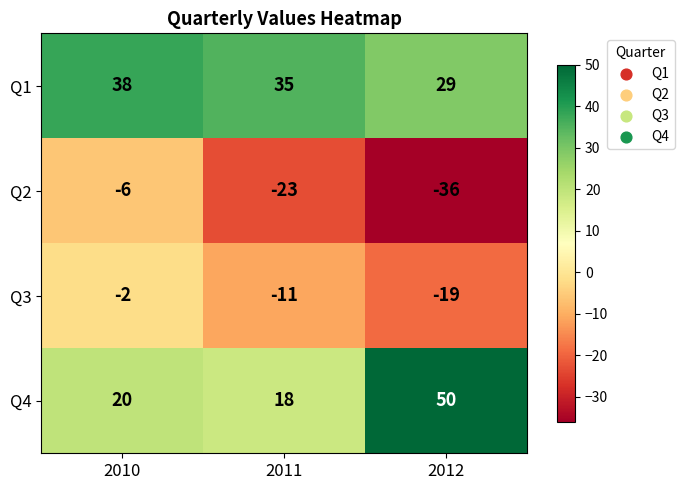

True or false: Q2 has a value of -61 at 2012.

False